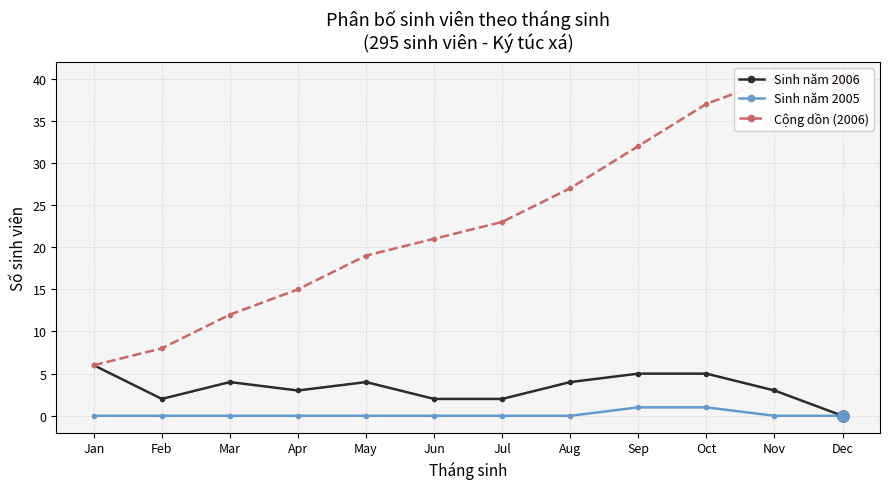

Does the chart display data point markers on the line(s)?

Yes